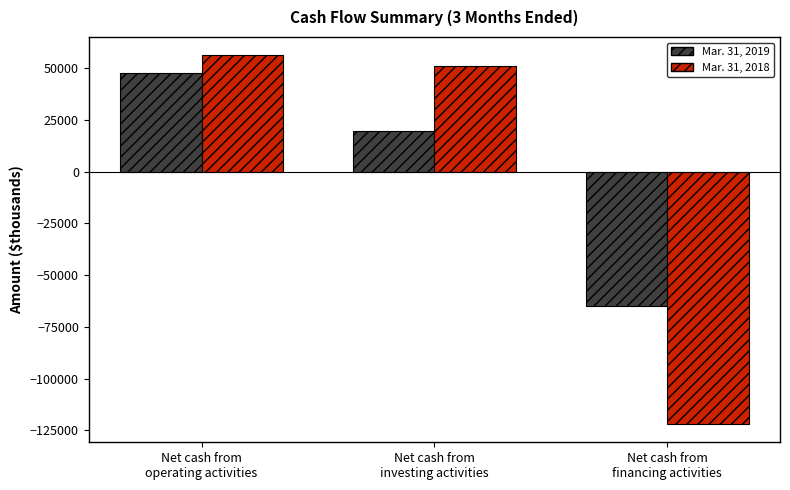

What is the maximum value shown in the chart?

56221